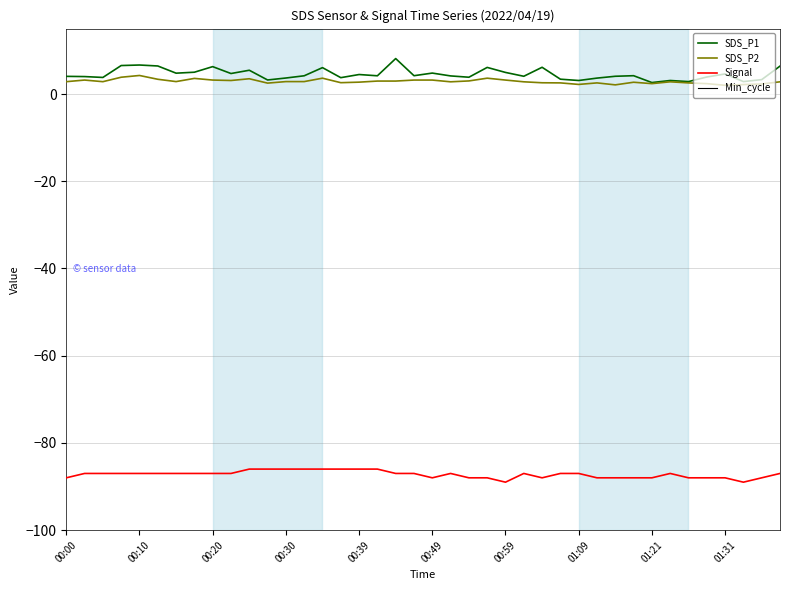

Is it true that Signal equals -19.8 at 00:30?

False